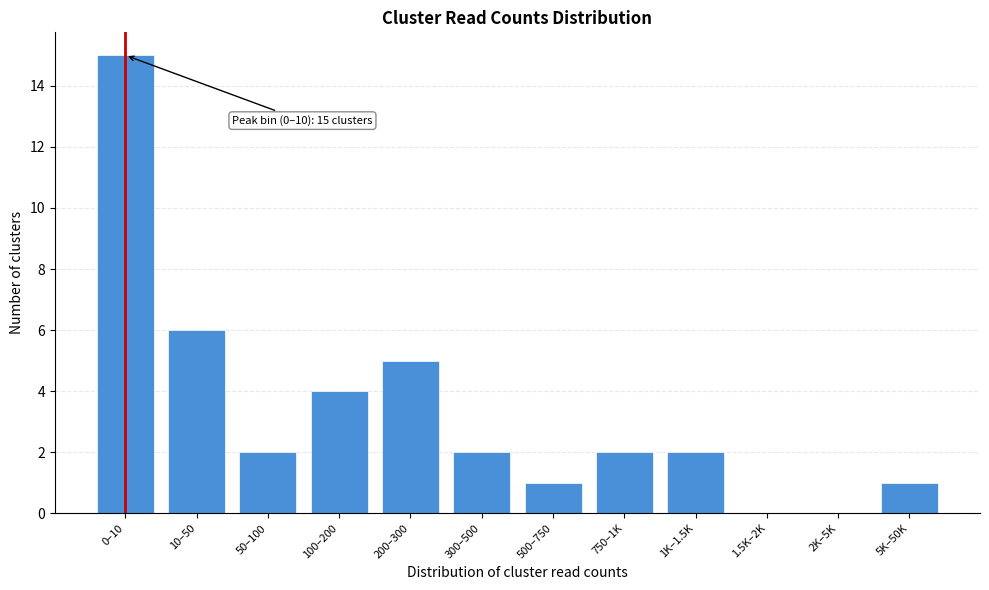

Reading left to right, extract all data points from this chart.

0–10=15	10–50=6	50–100=2	100–200=4	200–300=5	300–500=2	500–750=1	750–1K=2	1K–1.5K=2	1.5K–2K=0	2K–5K=0	5K–50K=1